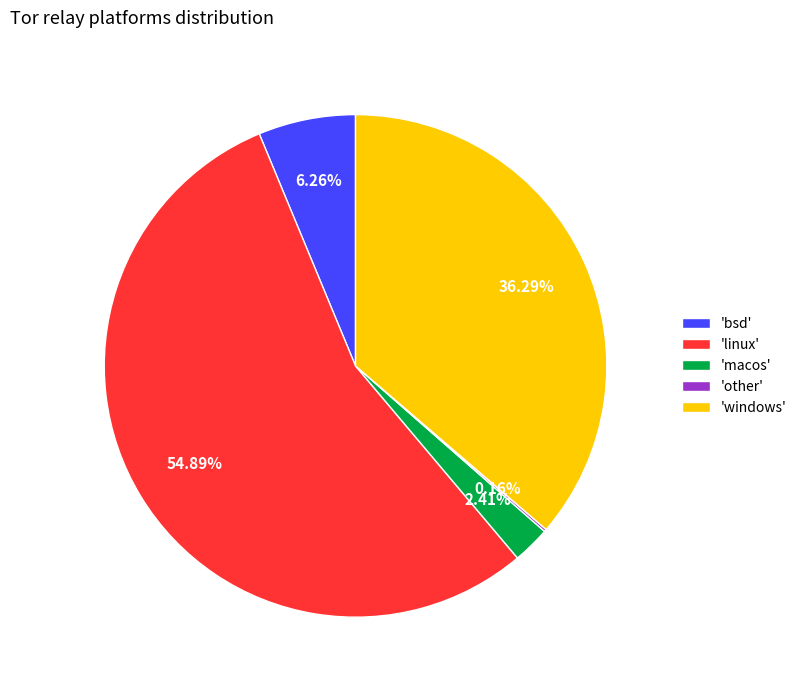

Approximately how many times larger is the value at 'windows' compared to 'bsd'?

5.8